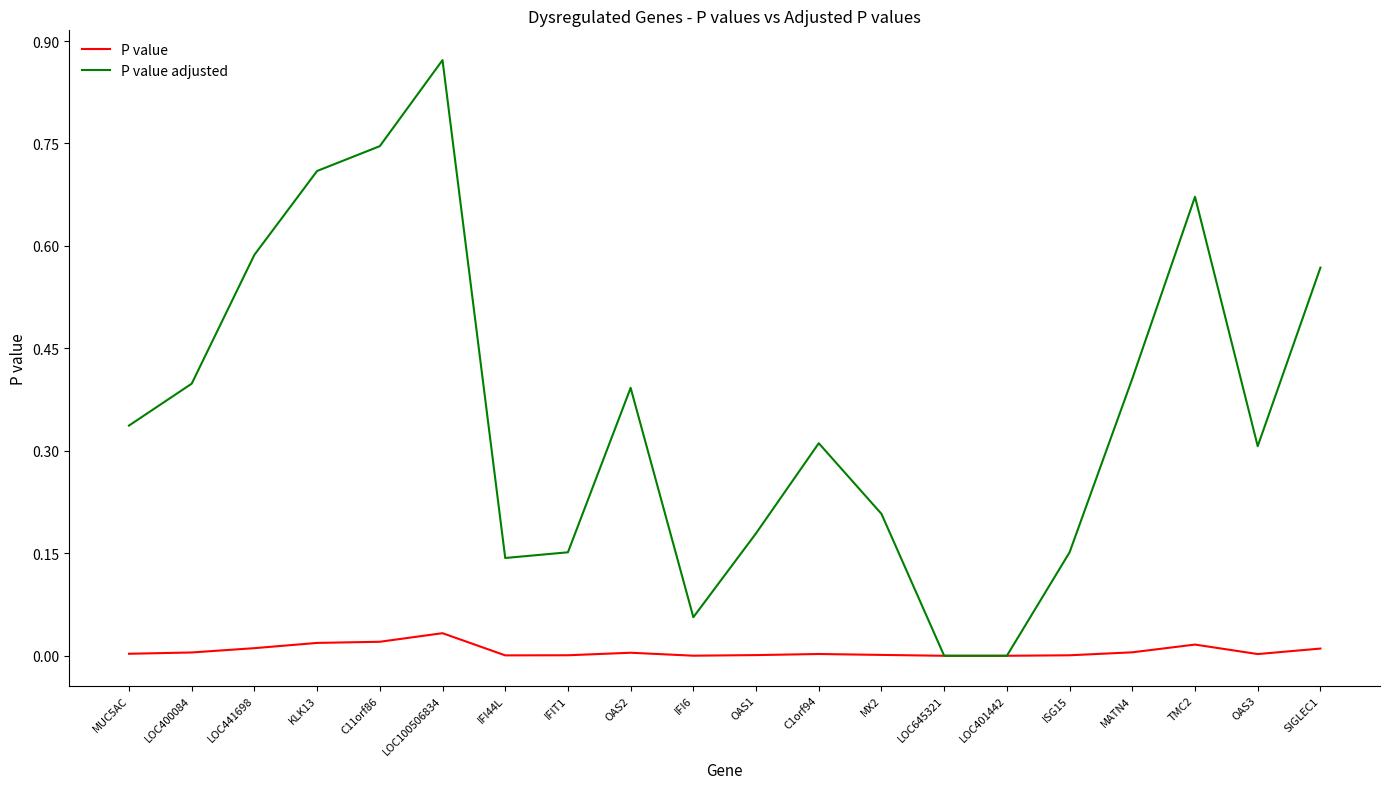

At LOC441698, list the series in order from smallest to largest.

P value, P value adjusted